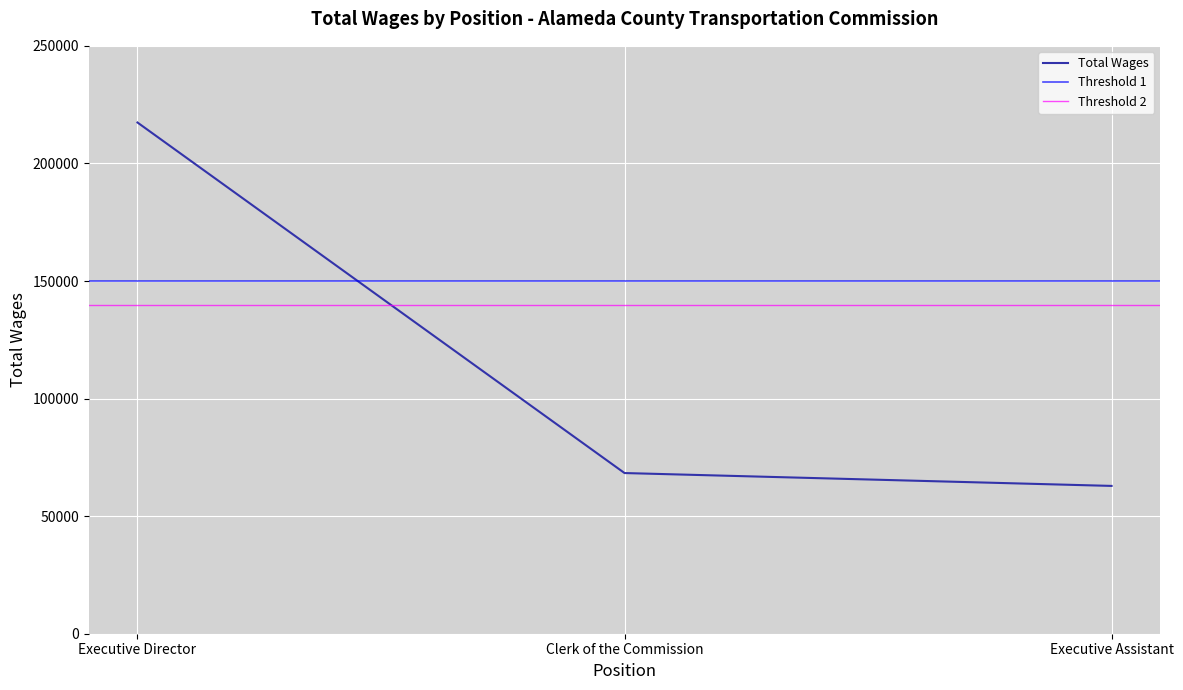

Which label corresponds to the smallest value in the chart?

Executive Assistant